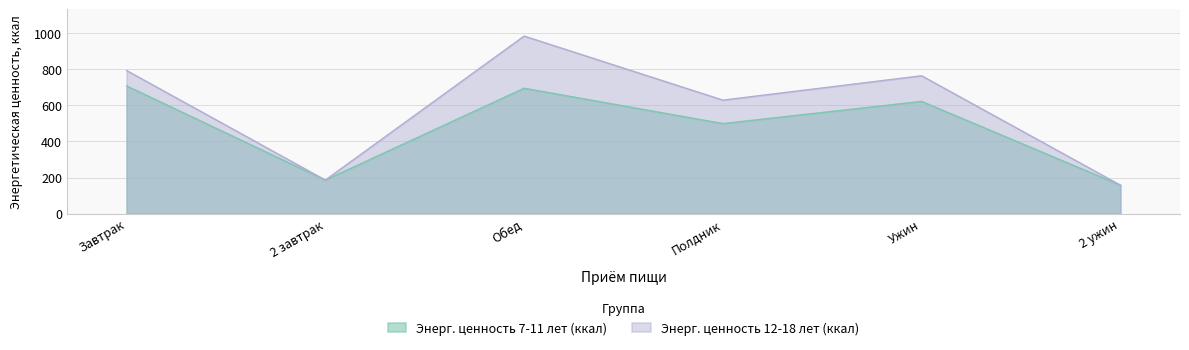

At which category is the sum across all series the highest?

Обед